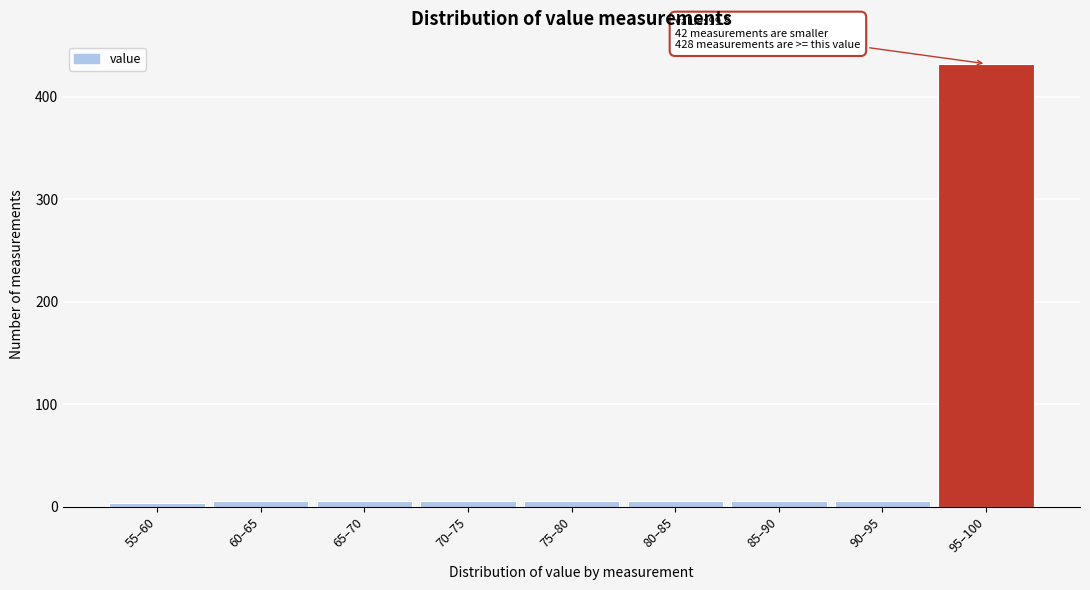

Reading left to right, list all the values displayed in this chart.

3	5	5	5	5	5	5	5	432